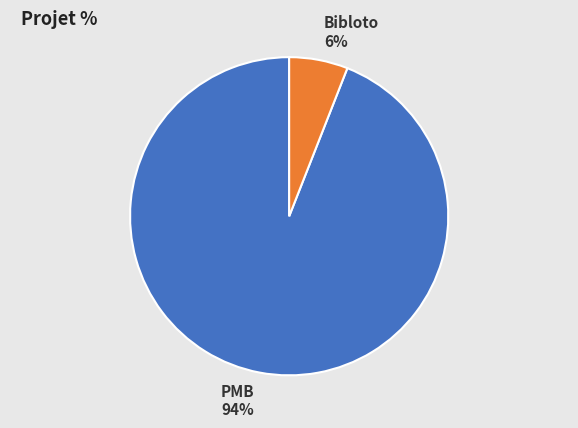

How many slices are in this pie chart?

2